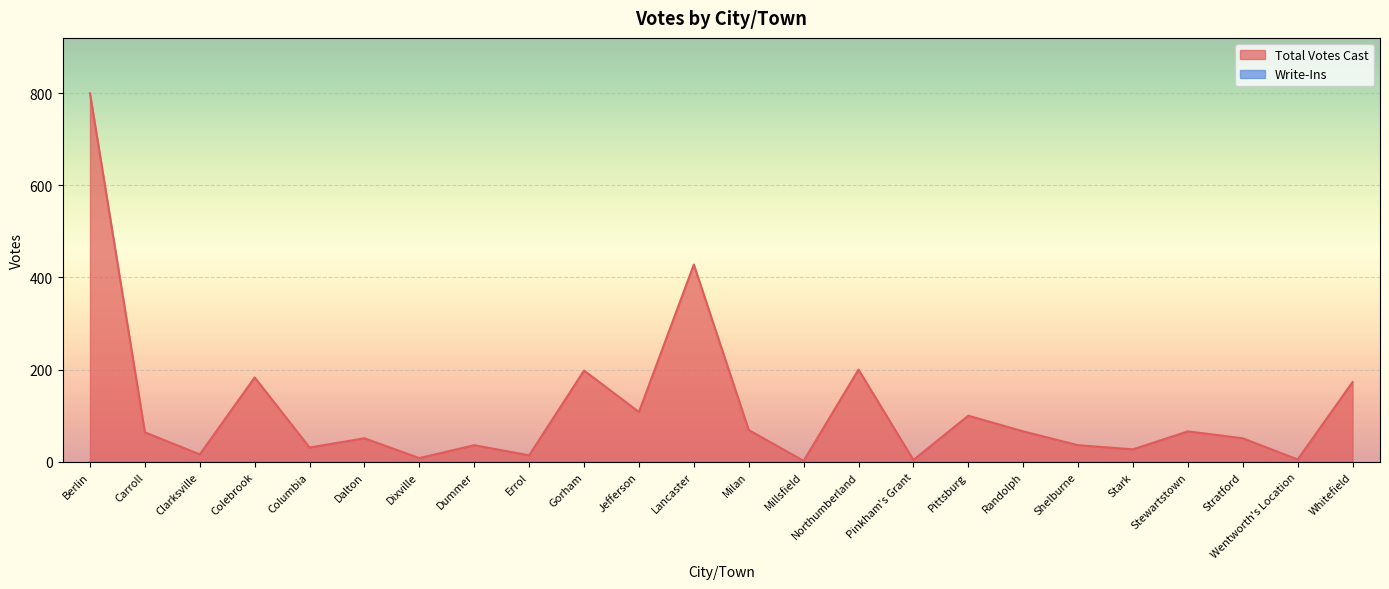

What is the difference between the second highest and minimum values?

426